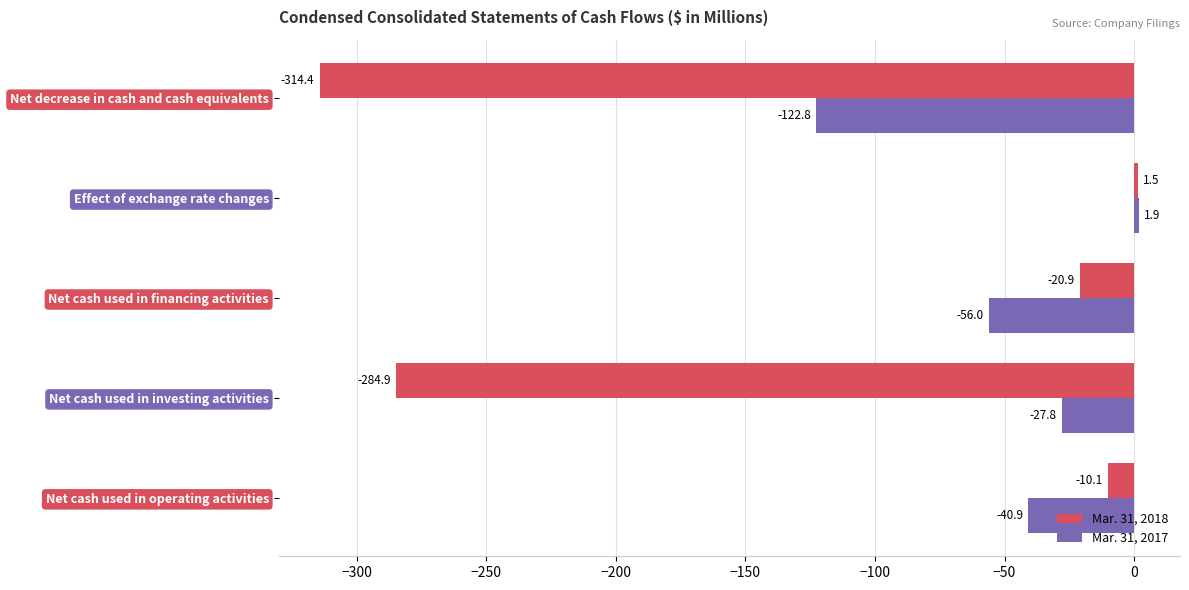

What is the average value of the Mar. 31, 2017 series?

-49.1